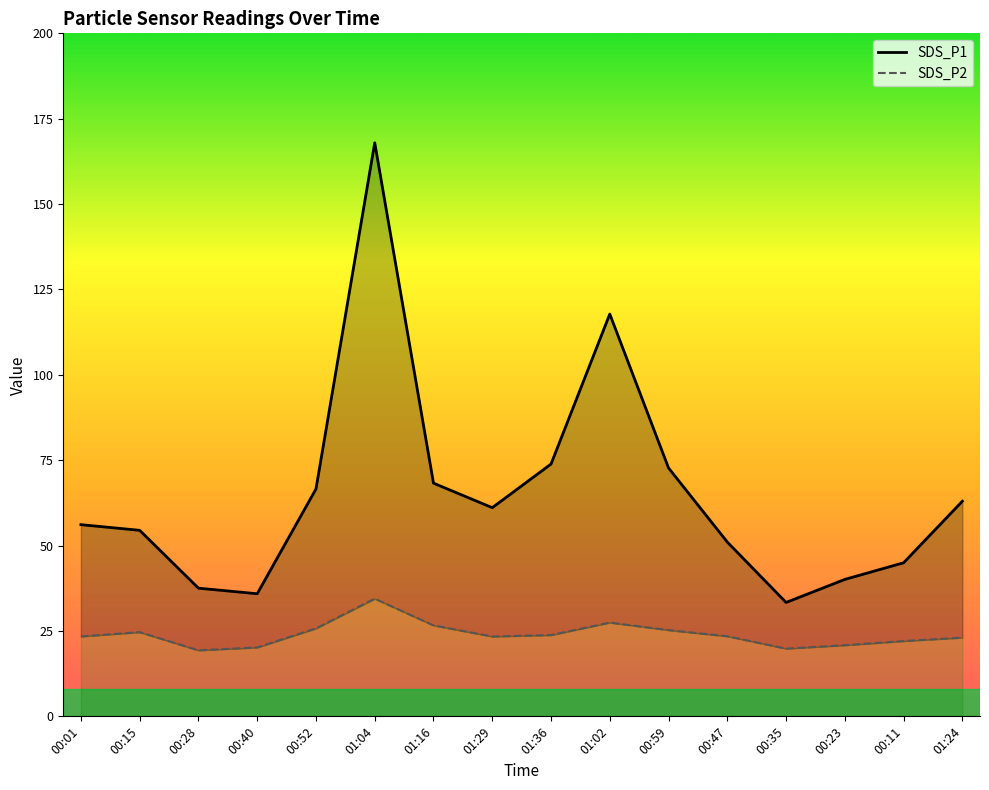

What is the sum of the SDS_P1 values at 01:29 and 01:04?

229.0